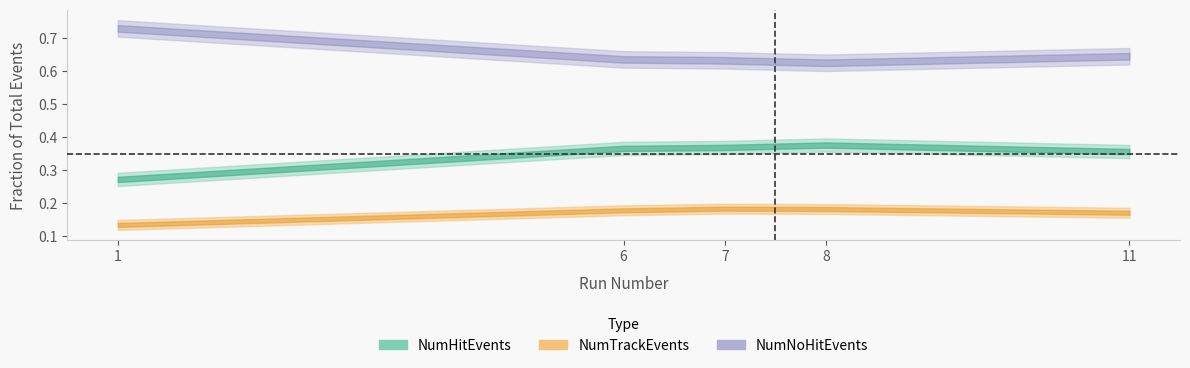

At which label does NumNoHitEvents reach its minimum?

8